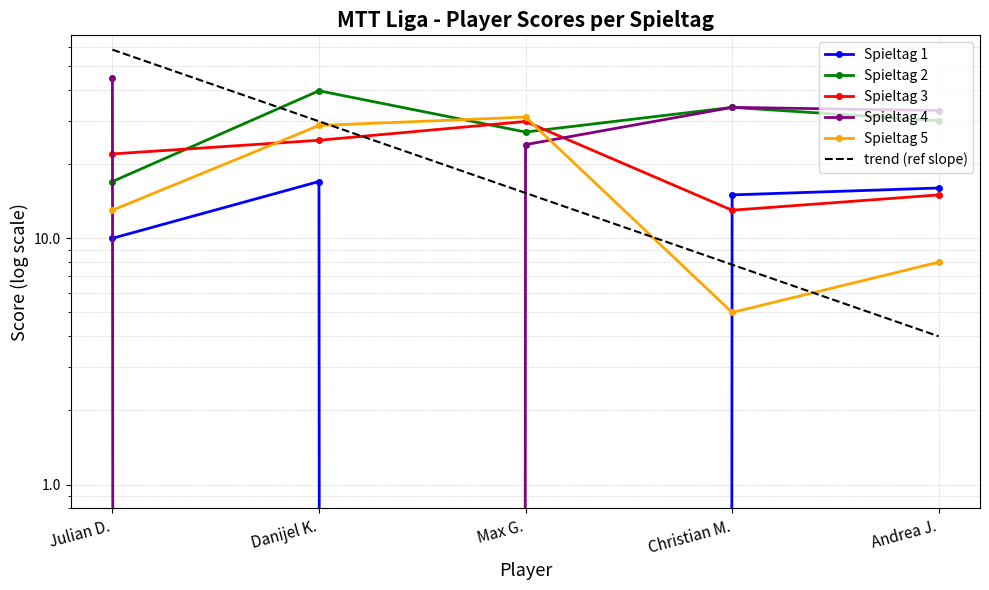

Reading left to right, list all the values displayed in this chart.

Spieltag 1: Julian D.=10.0	Danijel K.=17.0	Max G.=0.0	Christian M.=15.0	Andrea J.=16.0
Spieltag 2: Julian D.=17.0	Danijel K.=39.7	Max G.=27.0	Christian M.=34.0	Andrea J.=30.0
Spieltag 3: Julian D.=22.0	Danijel K.=25.0	Max G.=29.8	Christian M.=13.0	Andrea J.=15.0
Spieltag 4: Julian D.=44.9	Danijel K.=0.0	Max G.=24.0	Christian M.=34.0	Andrea J.=33.0
Spieltag 5: Julian D.=13.0	Danijel K.=28.7	Max G.=31.1	Christian M.=5.0	Andrea J.=8.0